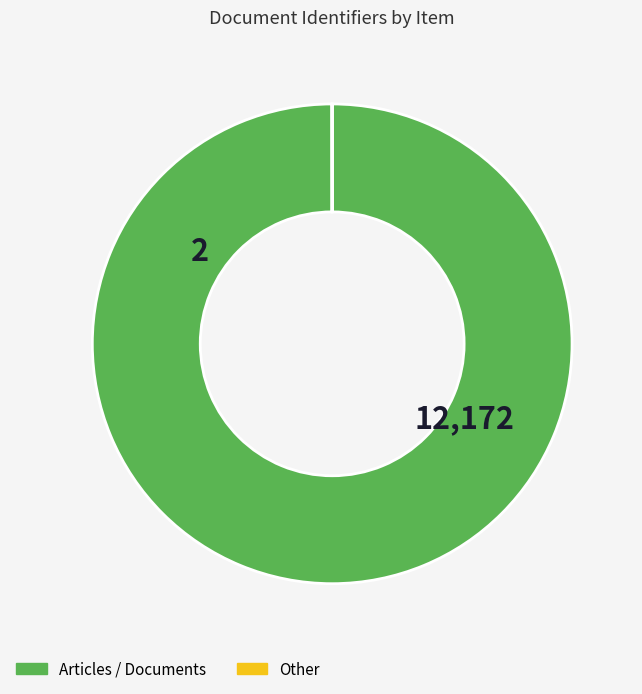

Is there any slice that represents more than half of the pie?

Yes